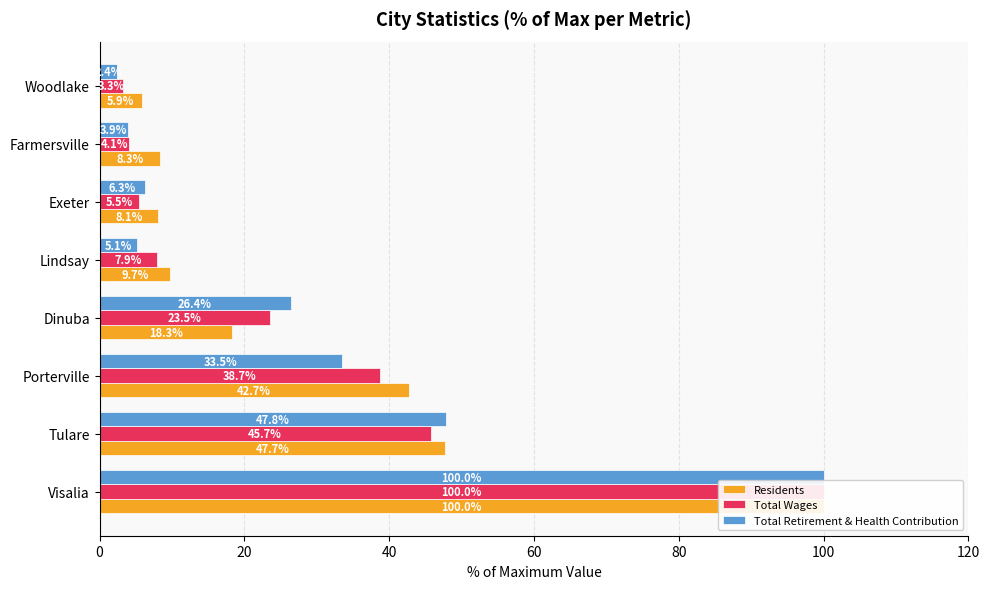

Reading left to right, what are all the values shown in this chart?

Residents: 100.0	47.7	42.7	18.3	9.7	8.1	8.3	5.9
Total Wages: 100.0	45.7	38.7	23.5	7.9	5.5	4.1	3.3
Total Retirement & Health Contribution: 100.0	47.8	33.5	26.4	5.1	6.3	3.9	2.4